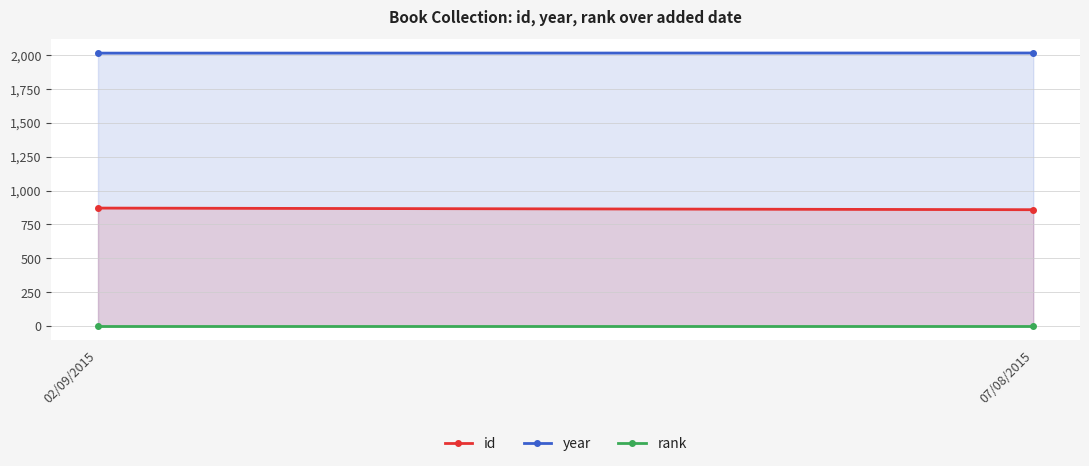

What is the greatest value displayed?

2015